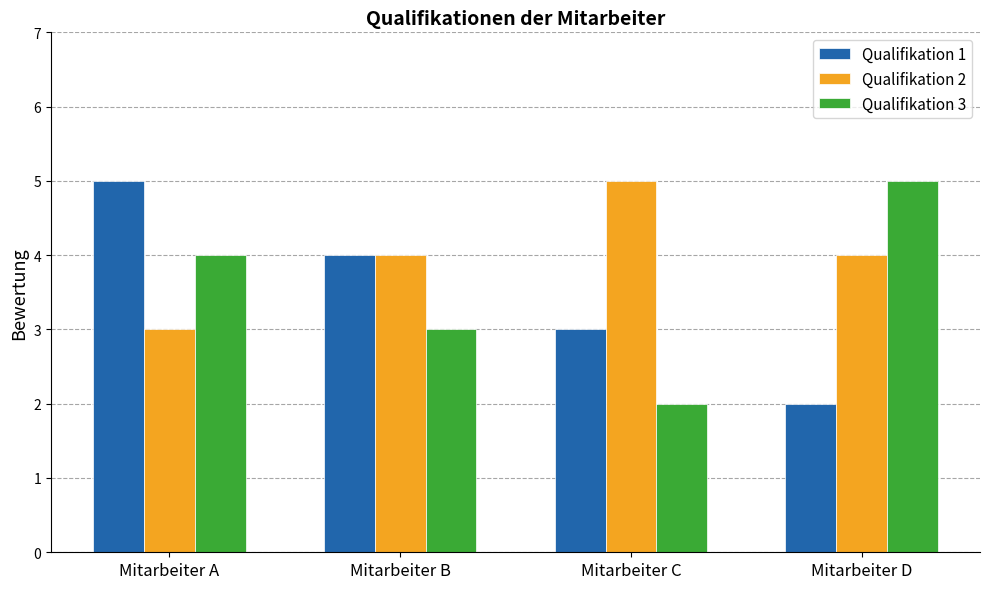

Read the Qualifikation 3 value at Mitarbeiter B.

3